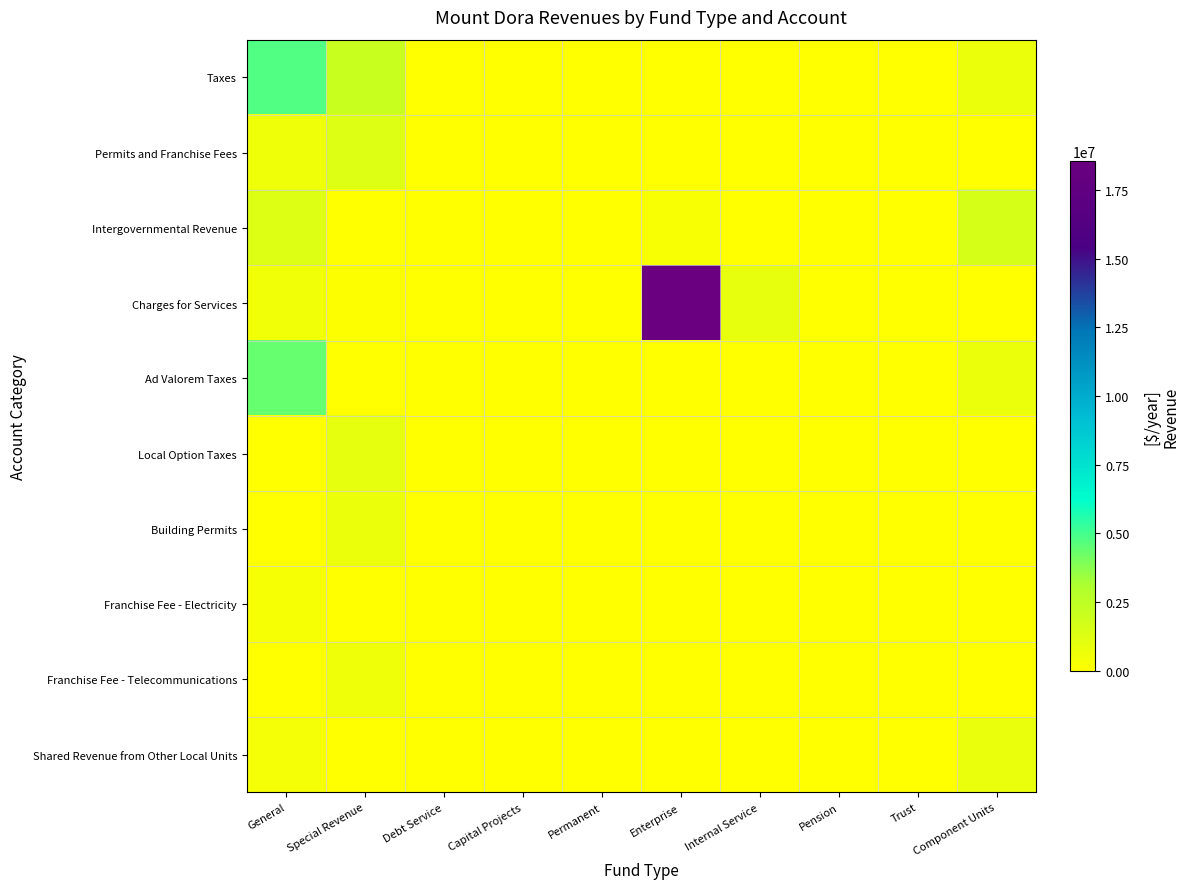

At which category is the sum across all series the highest?

Enterprise